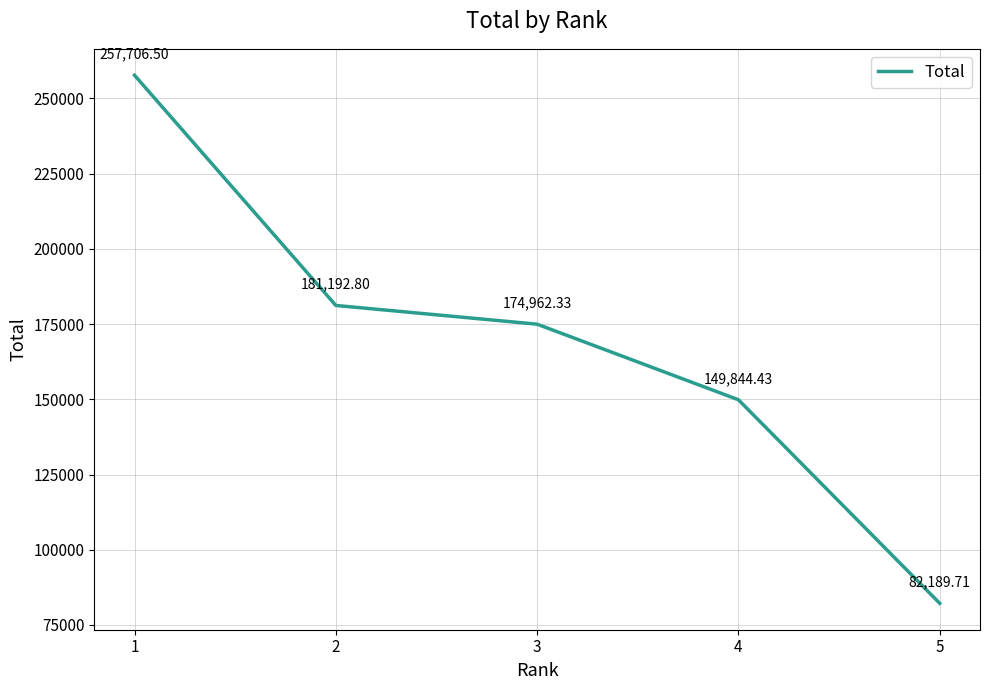

Which label corresponds to the largest value in the chart?

1